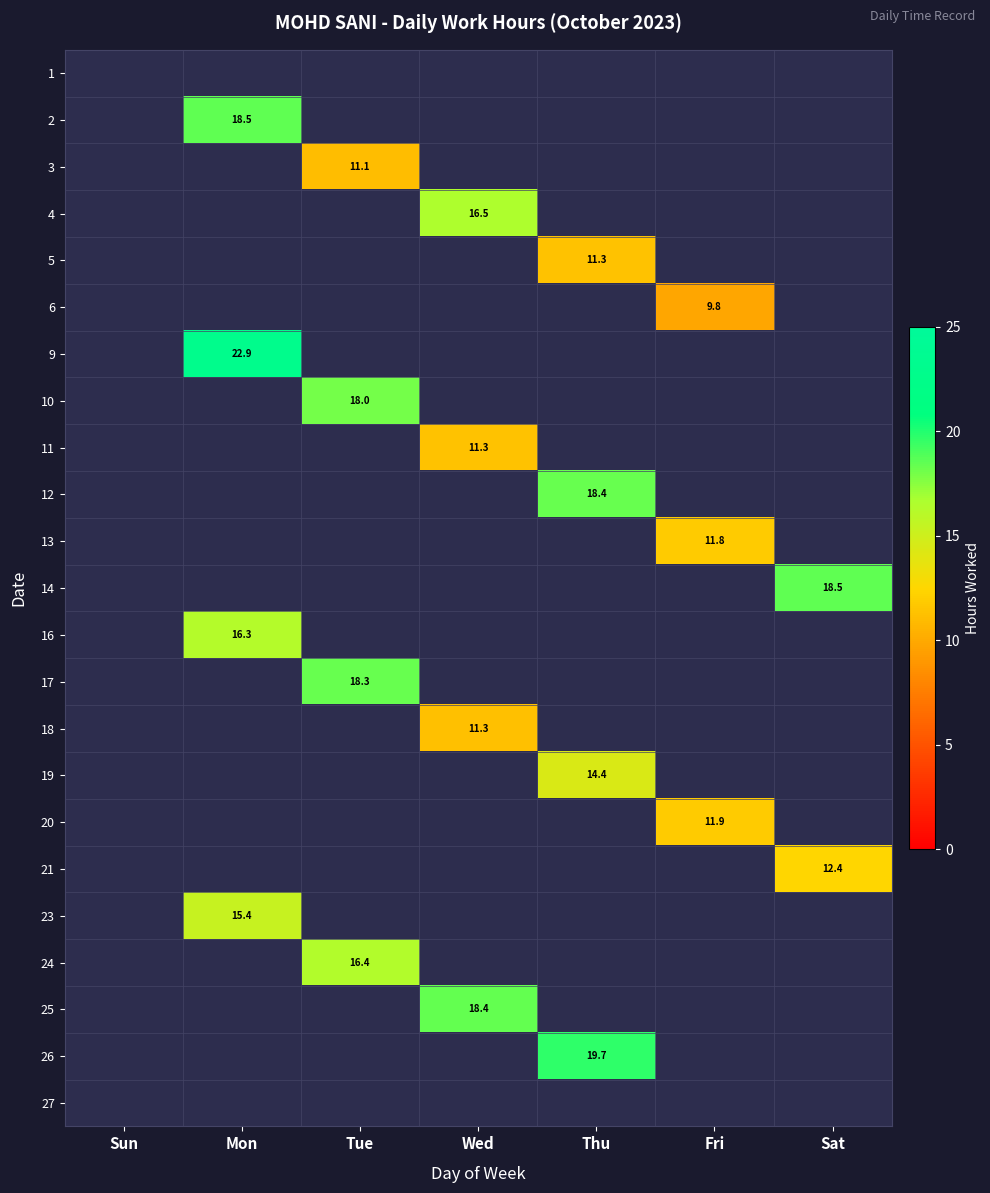

How many values in 4 are above zero?

1